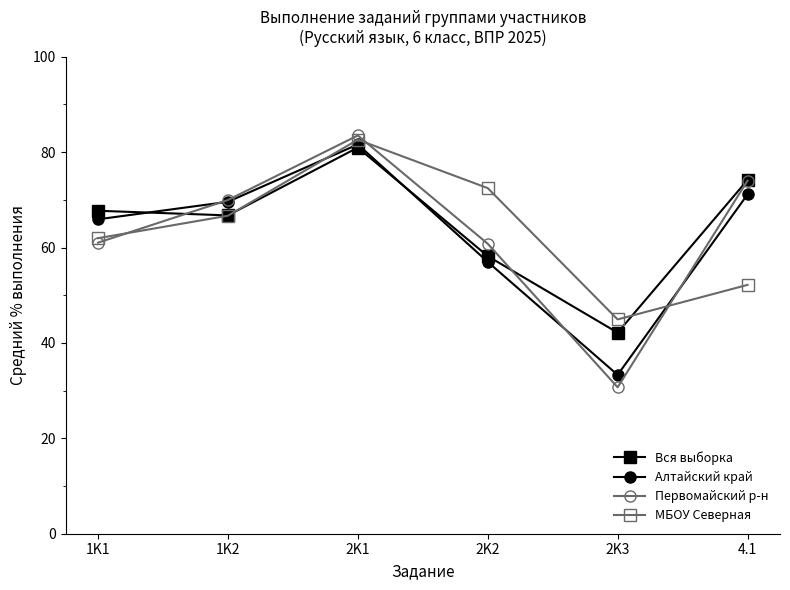

Count the number of data series in this chart.

4